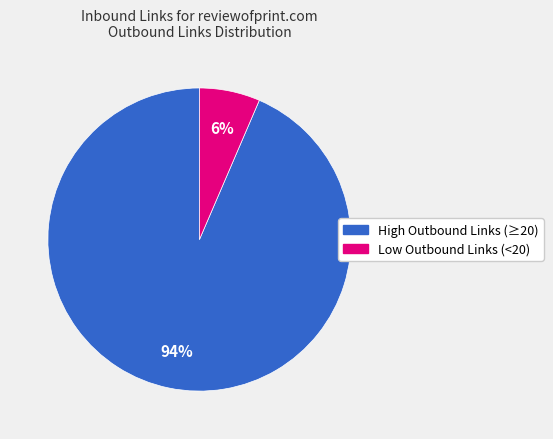

Does High Outbound Links (≥20) account for over 50% of the chart?

Yes